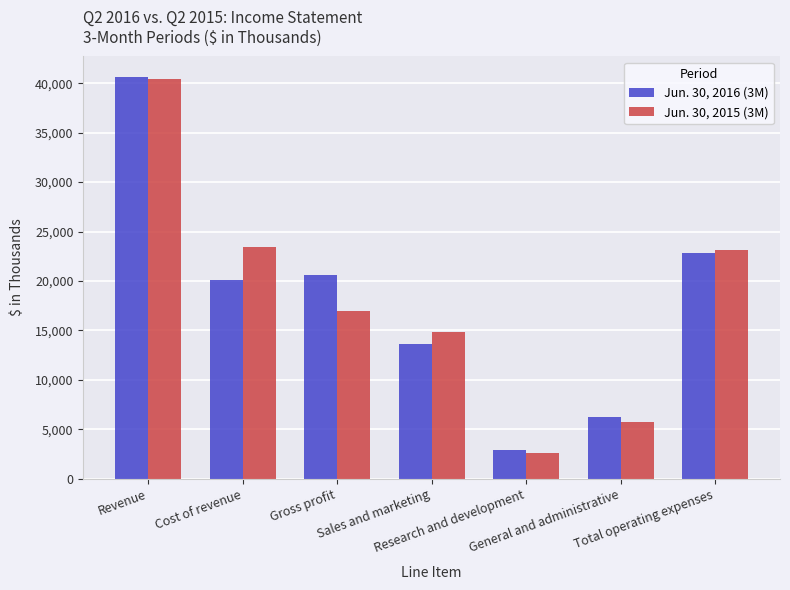

What is the minimum value shown in the chart?

2613